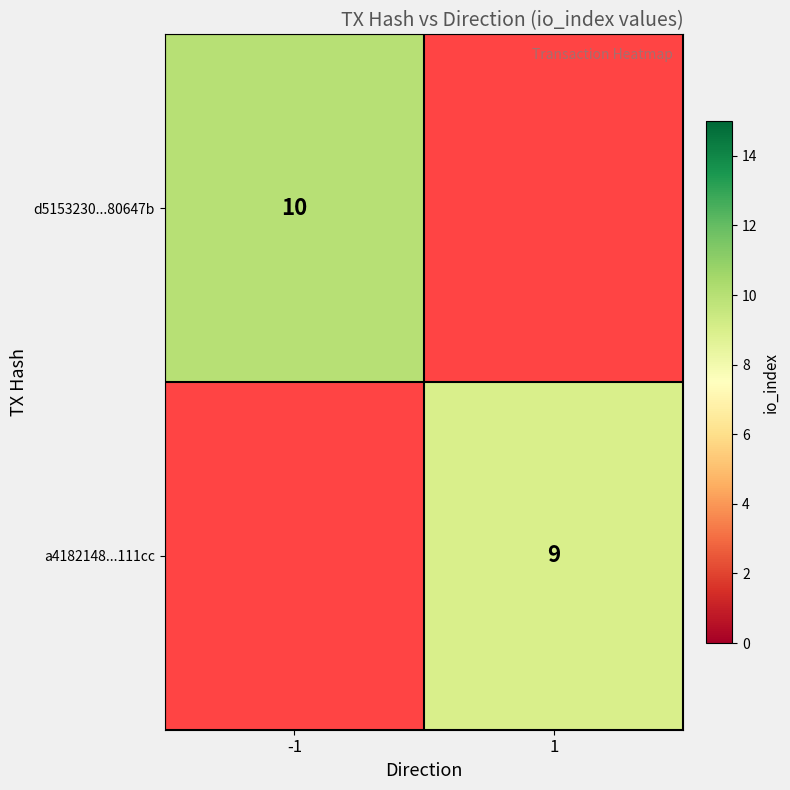

Is it true that d5153230...80647b equals 7 at -1?

False